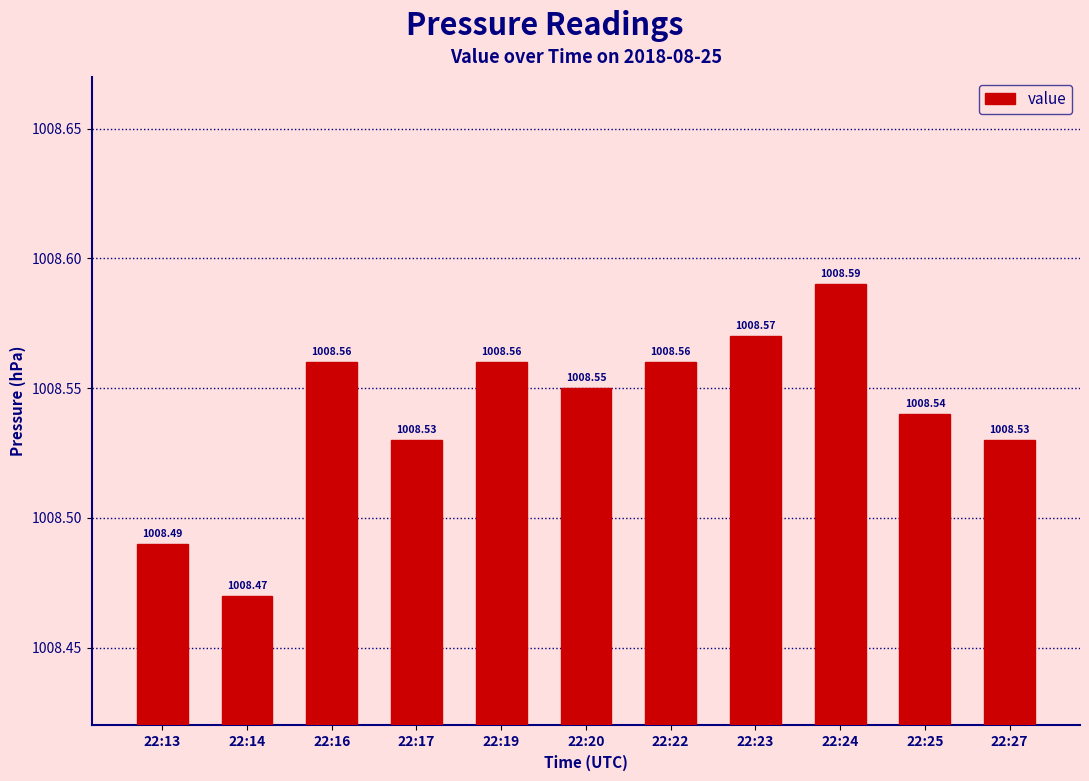

What is the average value?

1008.5